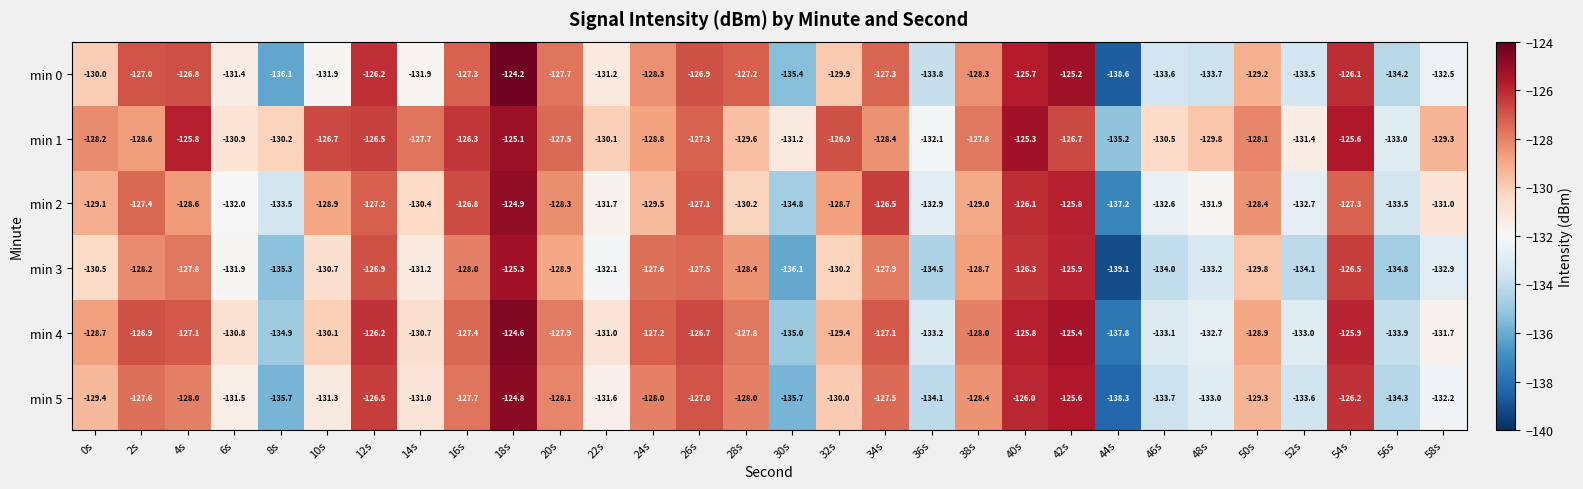

Read the min 3 value at 16s.

-128.0